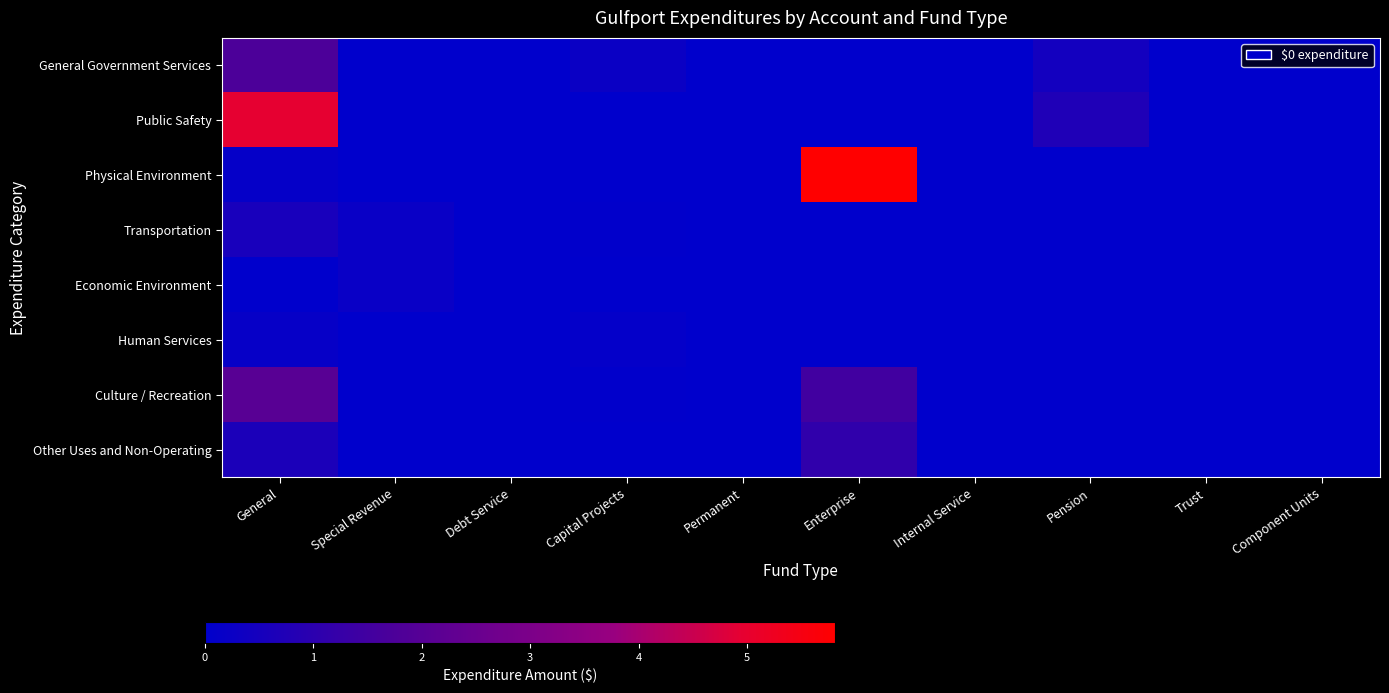

Reading left to right, list all the values displayed in this chart.

General Government Services: General=1729508	Special Revenue=0	Debt Service=0	Capital Projects=268121	Permanent=0	Enterprise=0	Internal Service=0	Pension=441927	Trust=0	Component Units=0
Public Safety: General=4965749	Special Revenue=0	Debt Service=0	Capital Projects=22344	Permanent=0	Enterprise=0	Internal Service=0	Pension=714846	Trust=0	Component Units=0
Physical Environment: General=118534	Special Revenue=0	Debt Service=0	Capital Projects=0	Permanent=0	Enterprise=5813002	Internal Service=0	Pension=0	Trust=0	Component Units=0
Transportation: General=564878	Special Revenue=210919	Debt Service=0	Capital Projects=41861	Permanent=0	Enterprise=0	Internal Service=0	Pension=0	Trust=0	Component Units=0
Economic Environment: General=0	Special Revenue=222005	Debt Service=0	Capital Projects=0	Permanent=0	Enterprise=0	Internal Service=0	Pension=0	Trust=0	Component Units=0
Human Services: General=178900	Special Revenue=0	Debt Service=0	Capital Projects=93119	Permanent=0	Enterprise=0	Internal Service=0	Pension=0	Trust=0	Component Units=0
Culture / Recreation: General=2087848	Special Revenue=14482	Debt Service=0	Capital Projects=40424	Permanent=0	Enterprise=1500286	Internal Service=0	Pension=0	Trust=0	Component Units=0
Other Uses and Non-Operating: General=648570	Special Revenue=0	Debt Service=0	Capital Projects=0	Permanent=0	Enterprise=1122143	Internal Service=0	Pension=0	Trust=0	Component Units=0